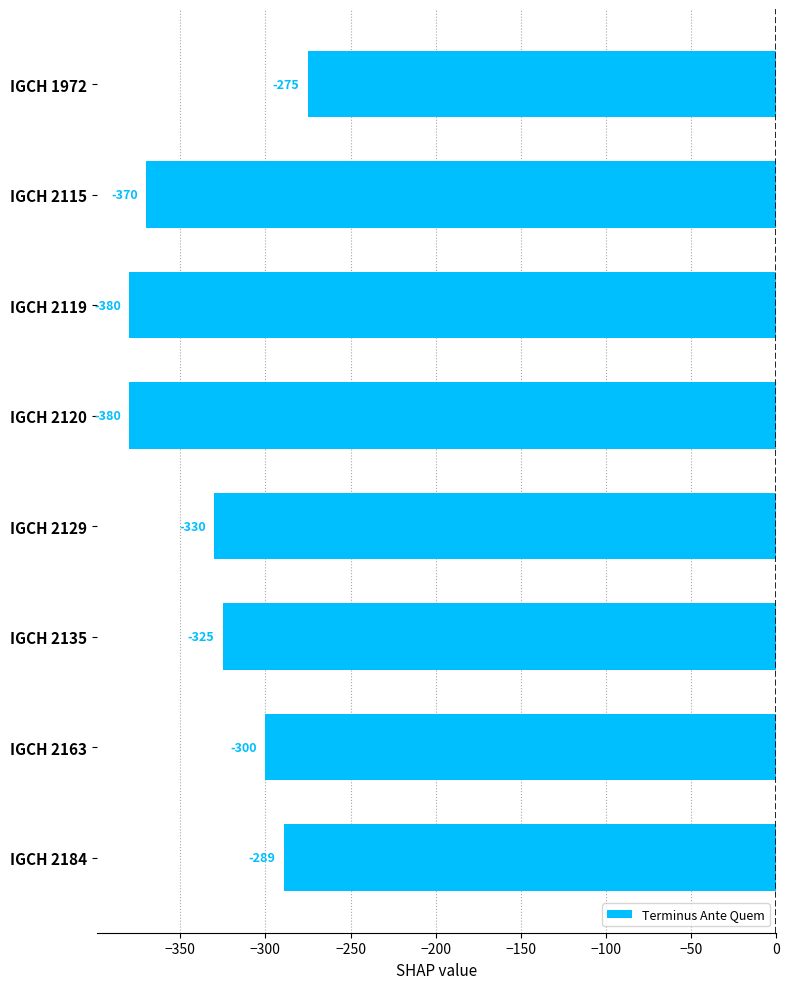

How many values are below -325?

4